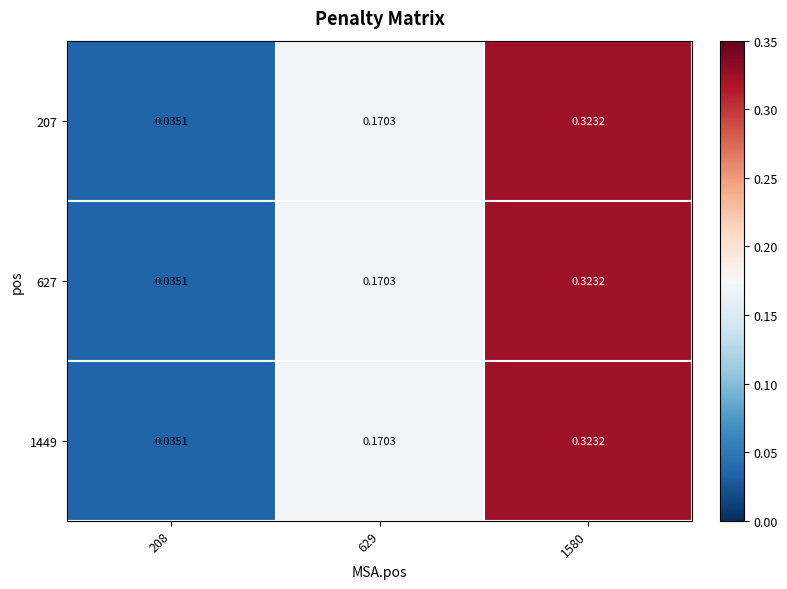

Is the value of 1449 at 1580 greater than the value of 207 at 208?

Yes